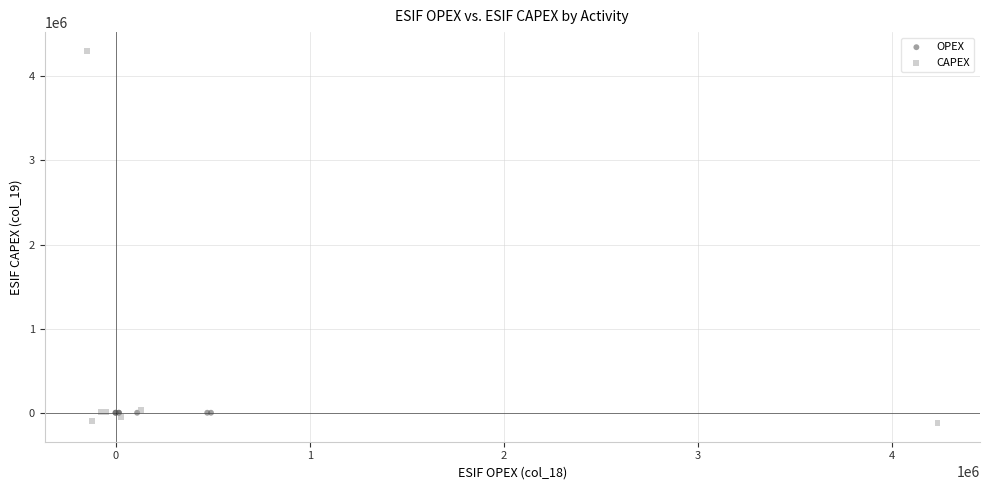

Which series has the widest spread of Y values?

CAPEX